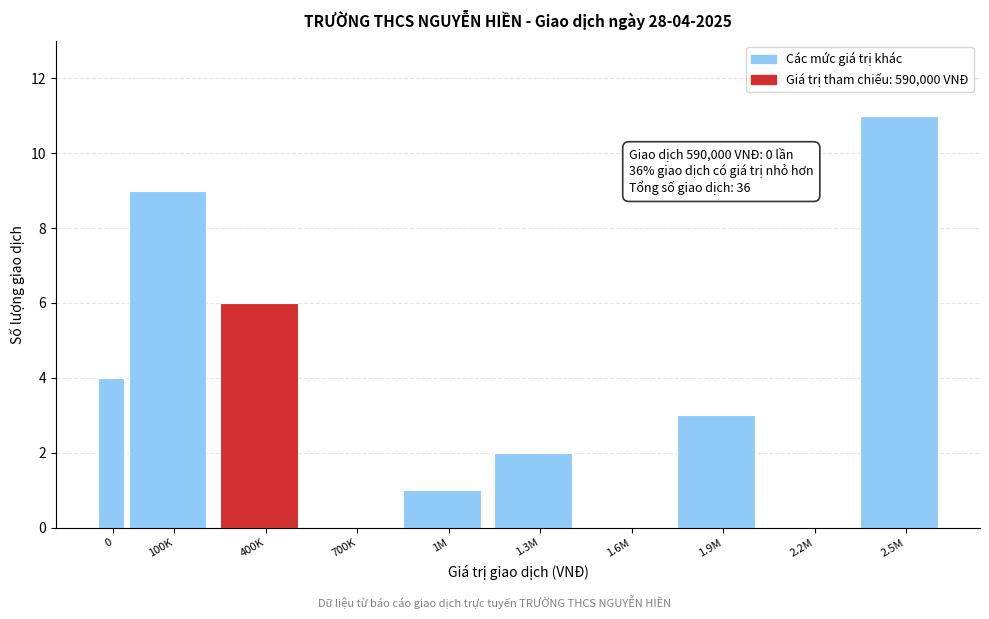

Reading right to left, what are all the values shown in this chart?

2.5M=11	2.2M=0	1.9M=3	1.6M=0	1.3M=2	1M=1	700K=0	400K=6	100K=9	0=4